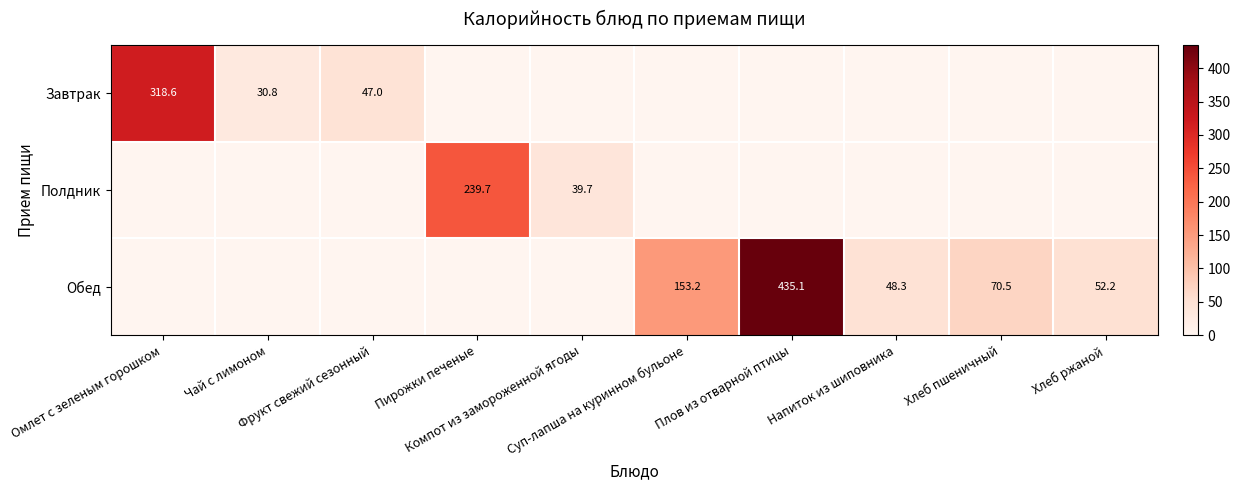

List the series in order of their peak value, lowest first.

Полдник, Завтрак, Обед